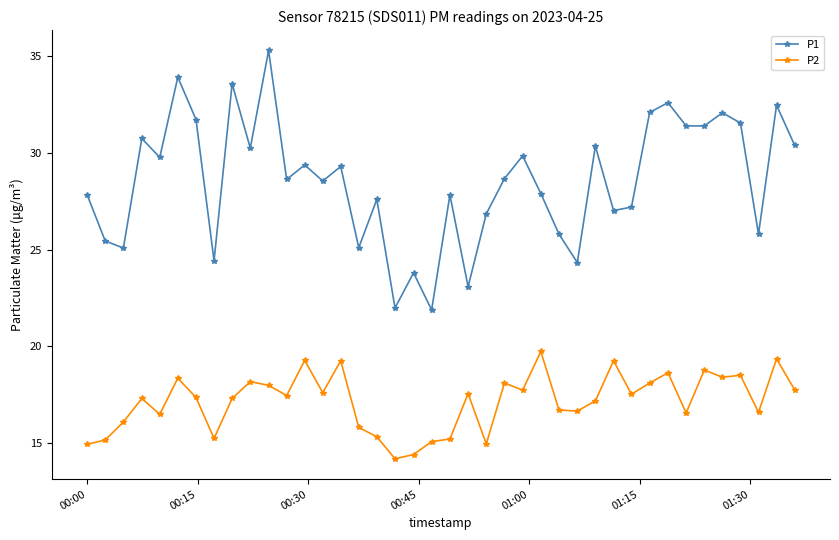

Does the chart display data point markers on the line(s)?

Yes